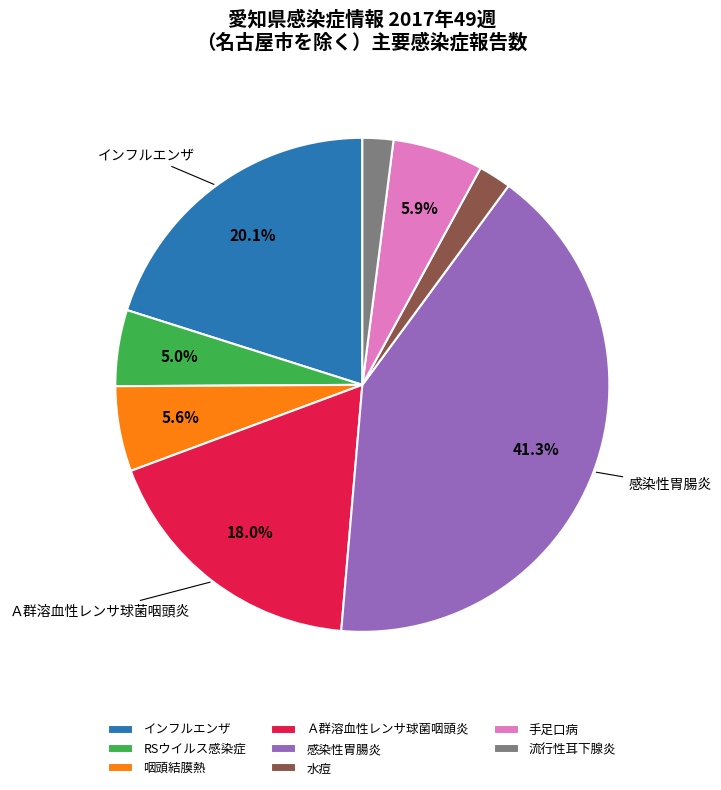

To the nearest percent, what portion does Ａ群溶血性レンサ球菌咽頭炎 represent?

18%